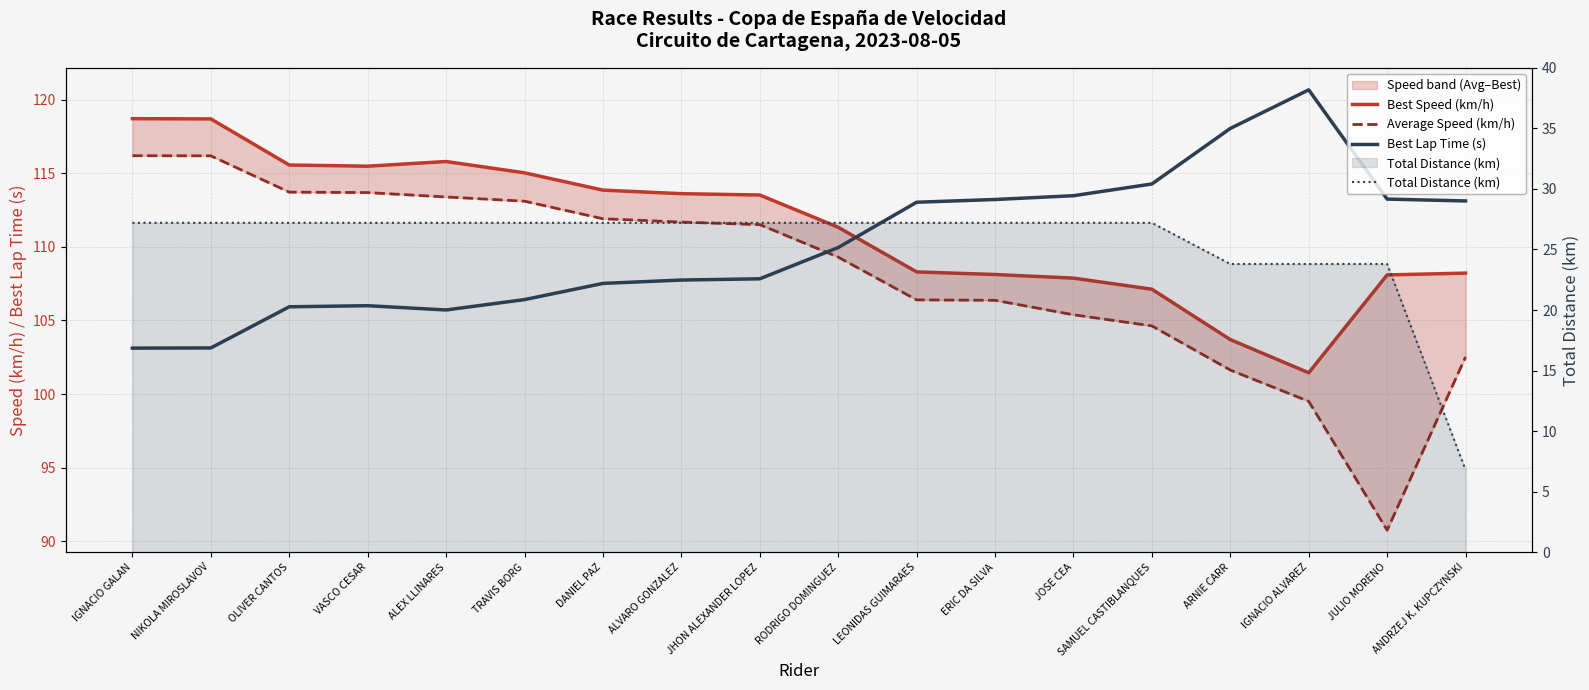

What is the difference between the highest and lowest values at ERIC DA SILVA?

86.0